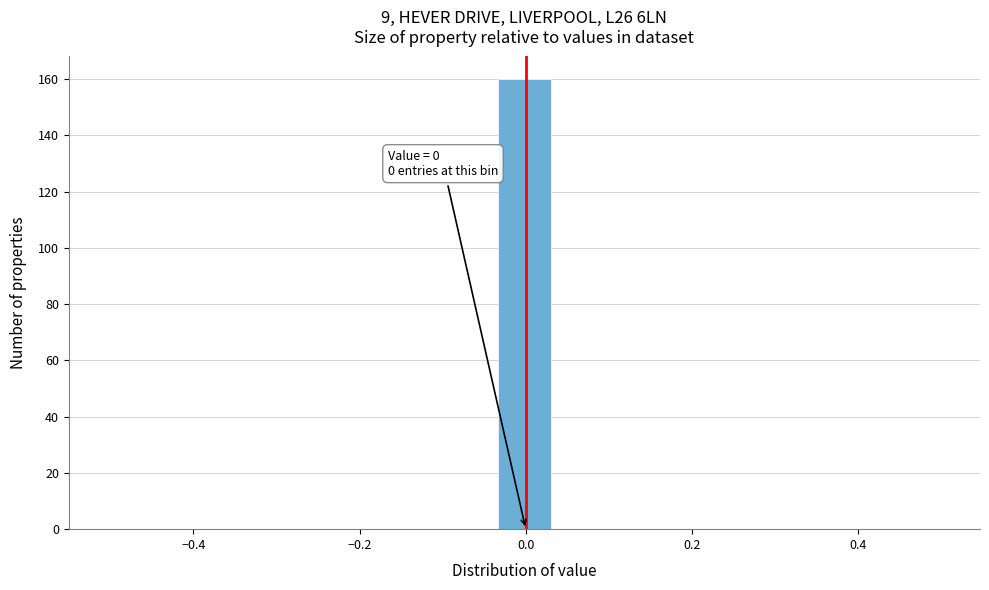

Around what value on the x-axis is the tallest bar? Give the approximate position of its centre, as read against the axis.

0.00